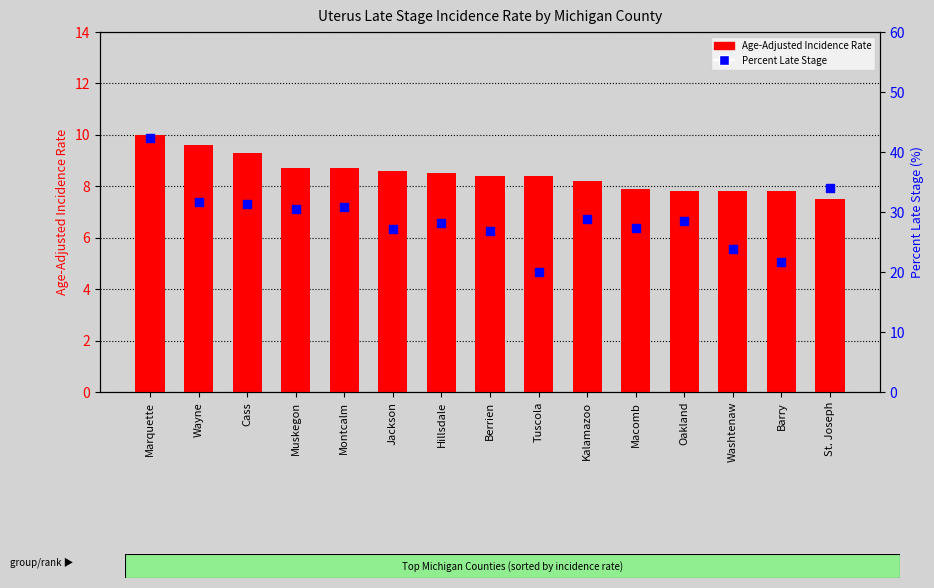

Which series has the widest spread of Y values?

Percent Late Stage